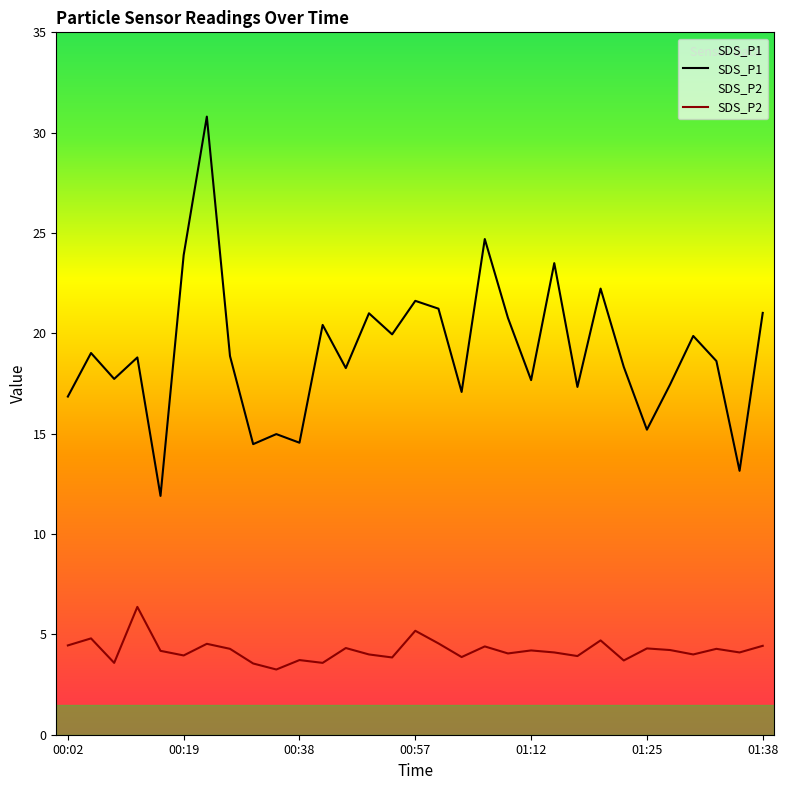

How many values in the SDS_P1 series exceed 18?

19